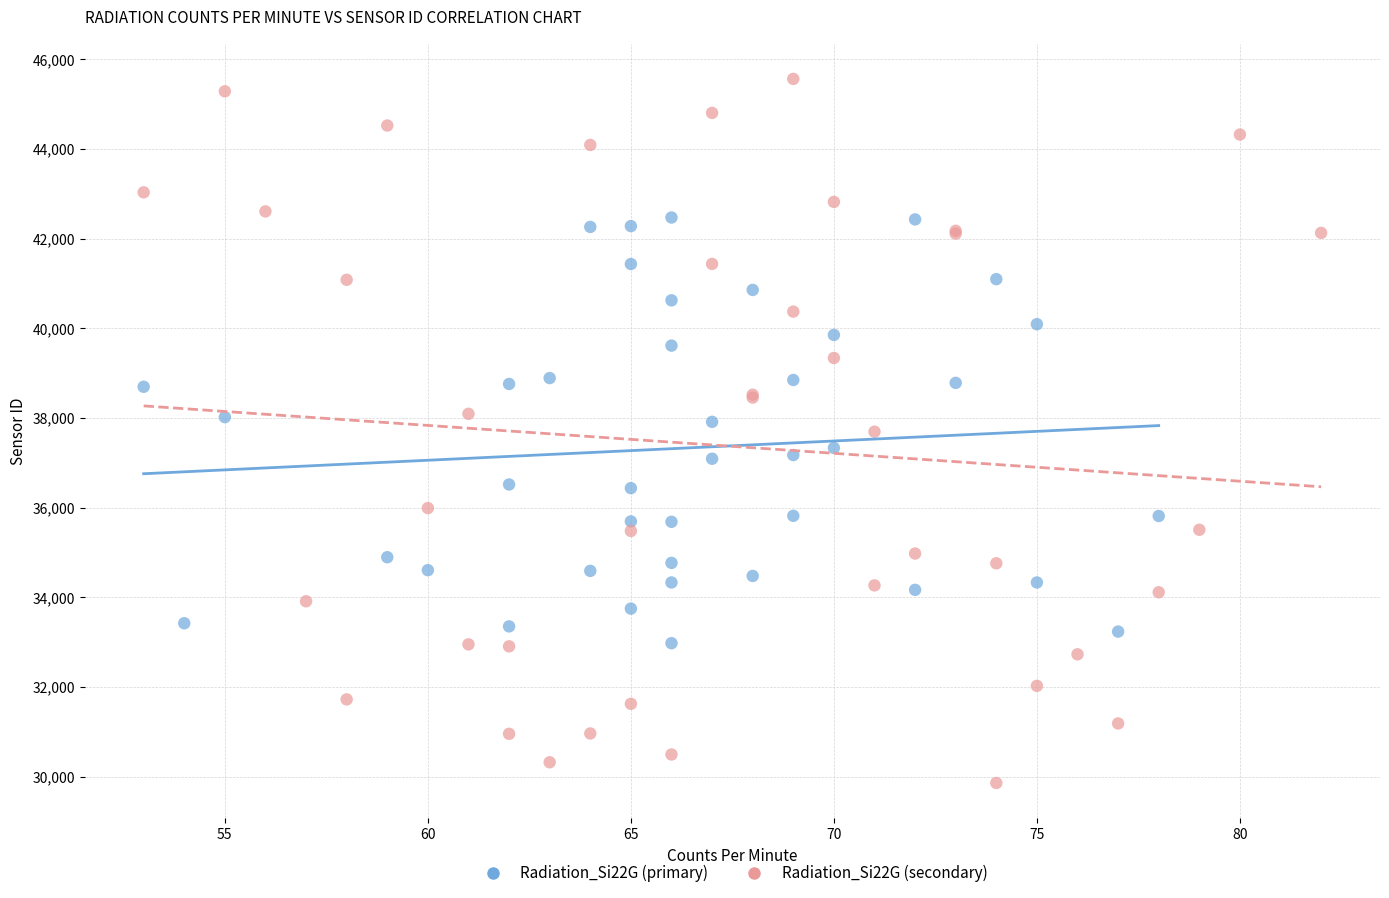

Which series has the widest spread of Y values?

Radiation_Si22G (secondary)